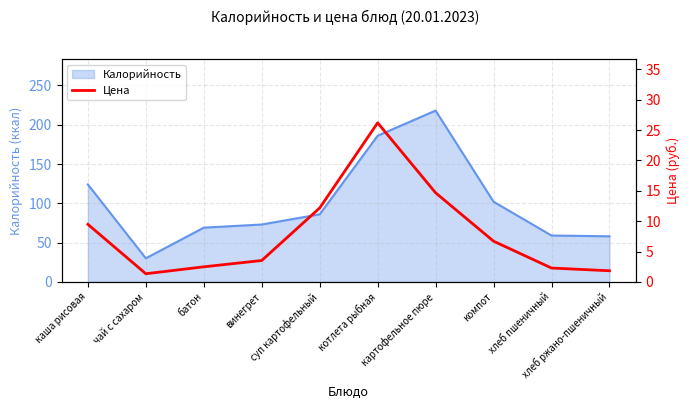

The value at котлета рыбная is 13.7. True or false?

False